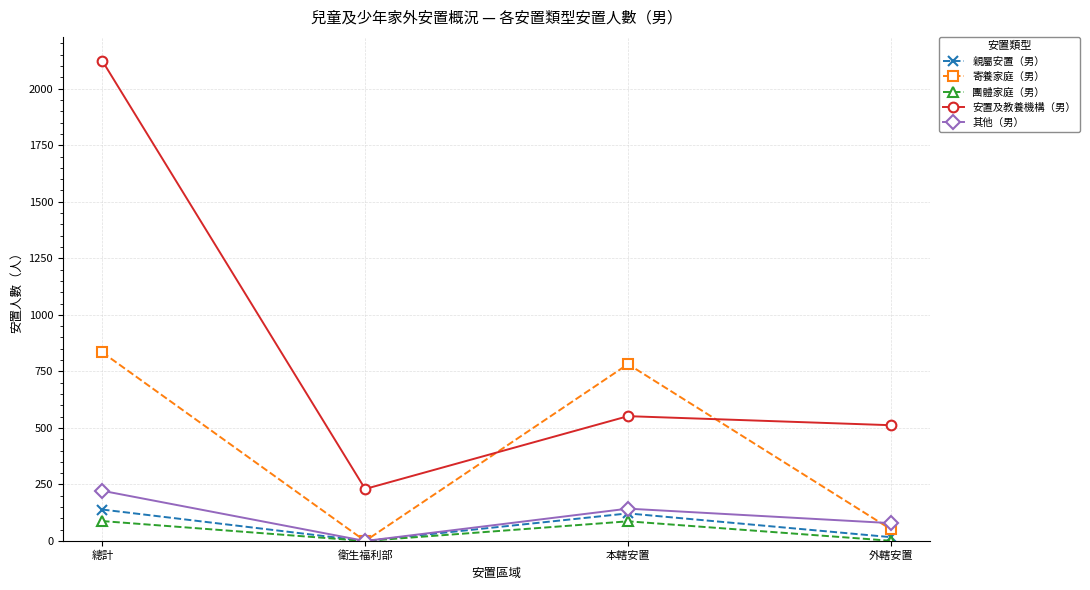

List the series in order of their peak value, lowest first.

團體家庭（男）, 親屬安置（男）, 其他（男）, 寄養家庭（男）, 安置及教養機構（男）